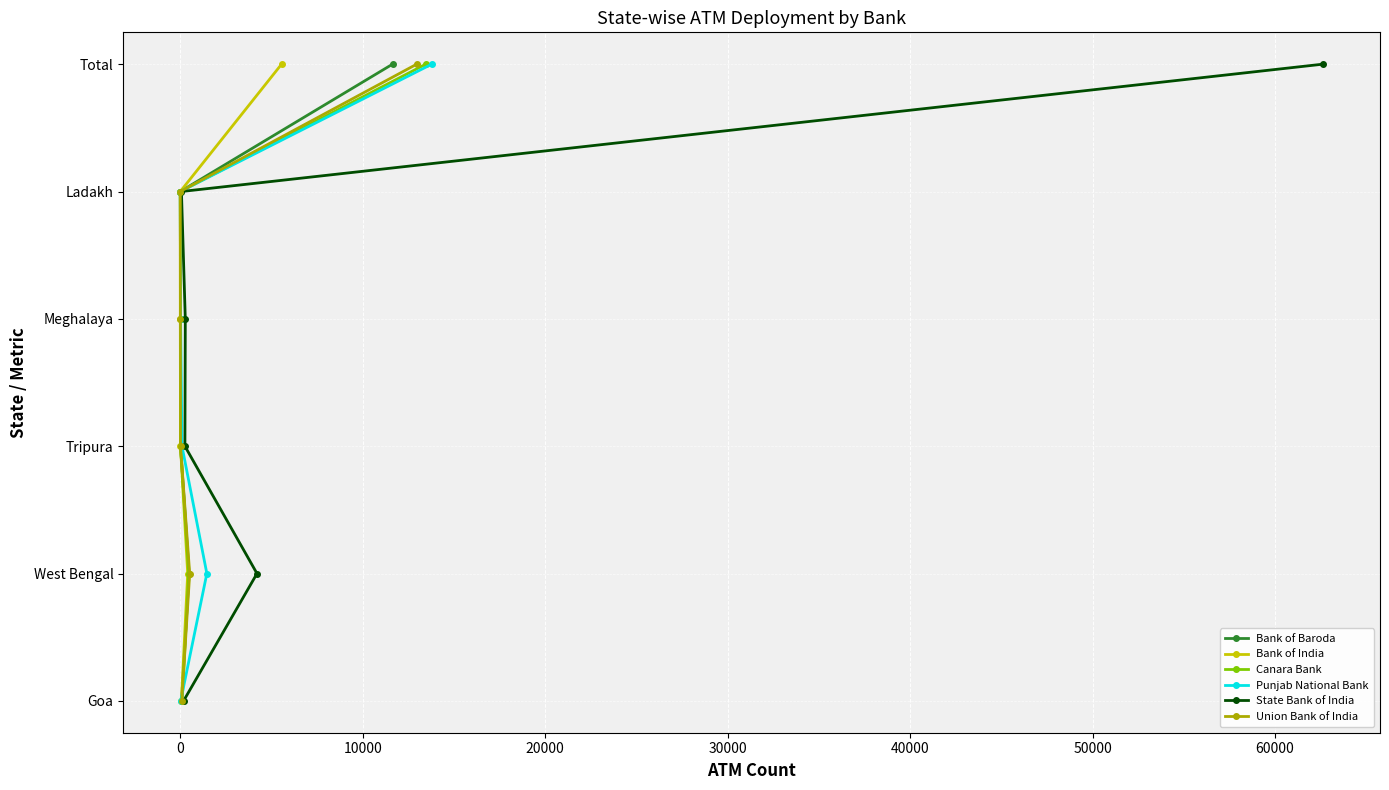

How many categories are shown in the chart?

6